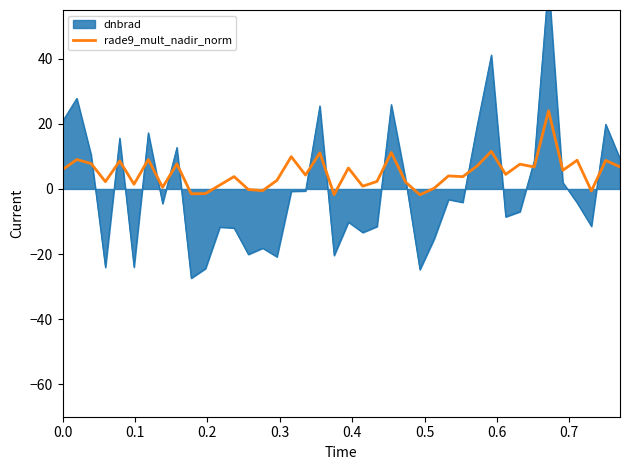

How many data points does each series have?

40